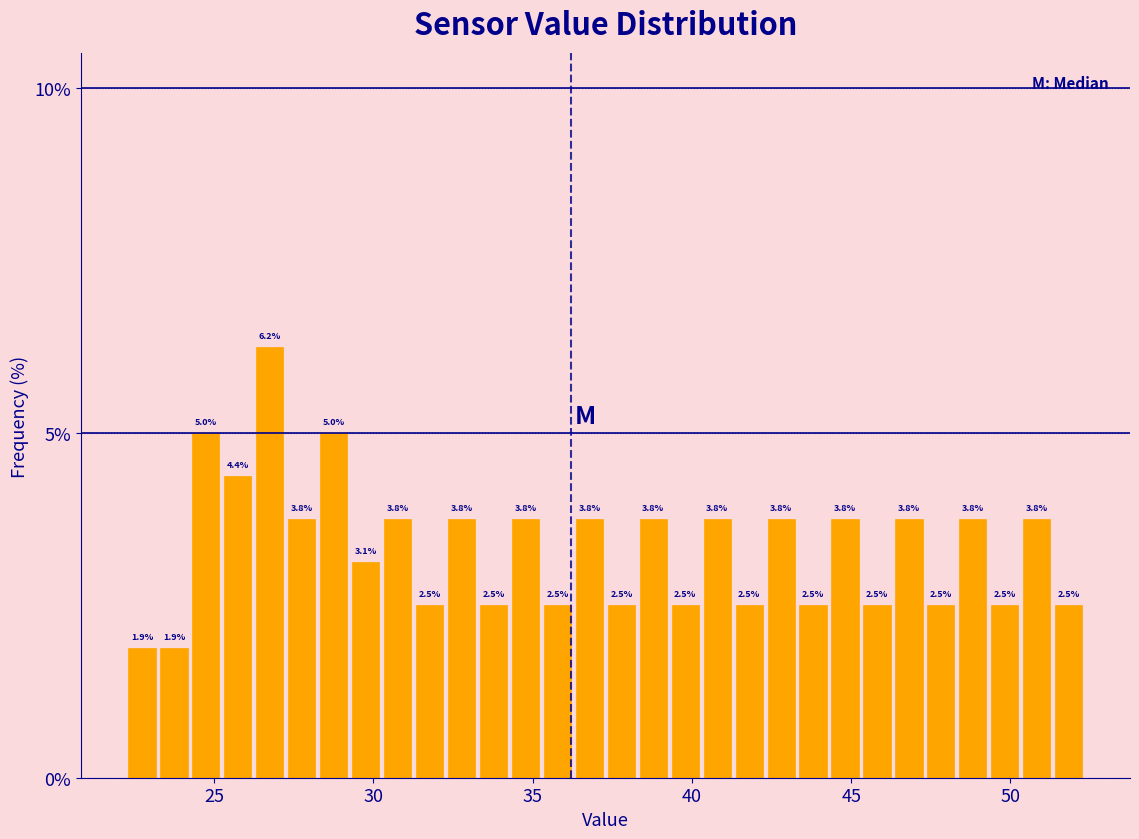

Read against the x-axis, roughly where is the centre of the tallest bar?

26.5